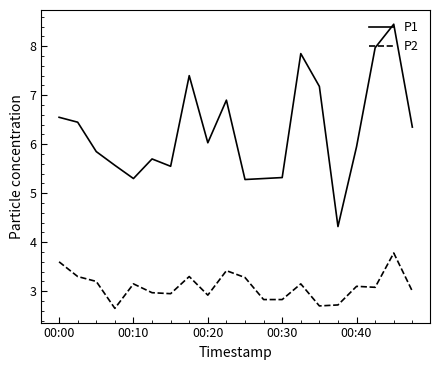

Rank the series by their average value, from lowest to highest.

P2, P1